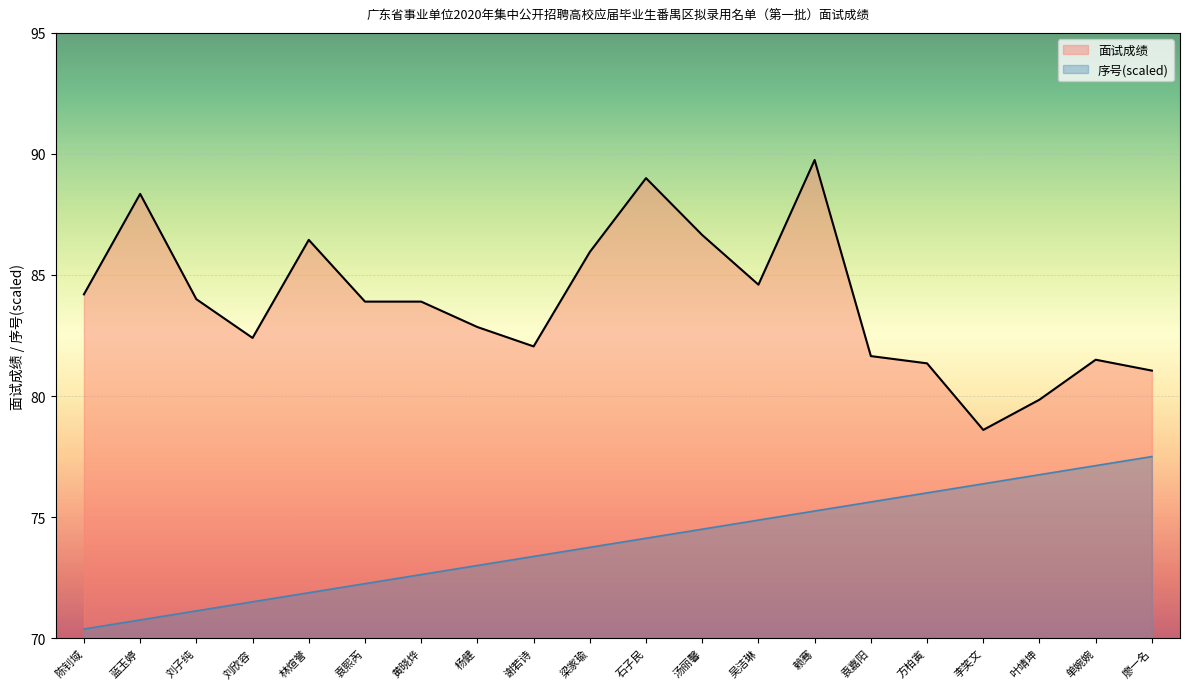

True or false: 序号 and 面试成绩 intersect in this chart.

False